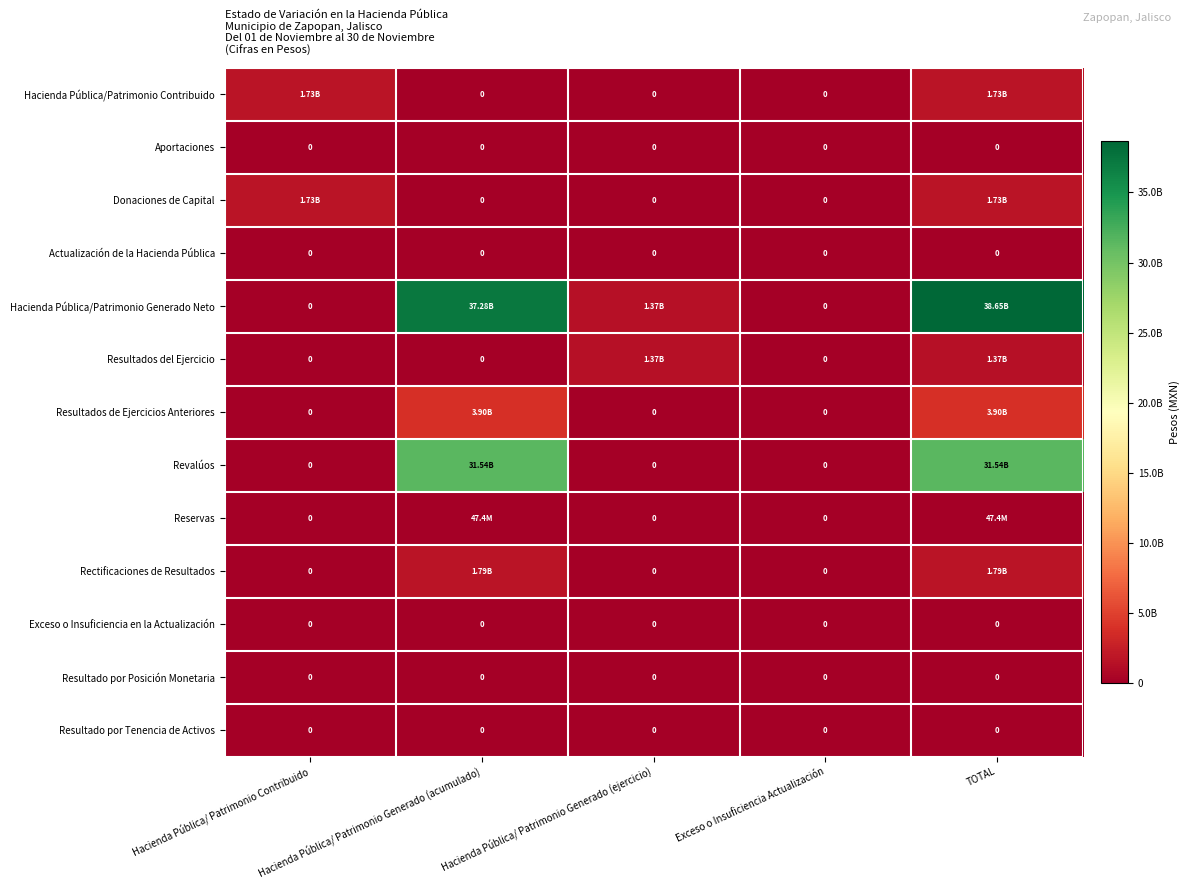

Rank the series at Hacienda Pública/ Patrimonio Generado (ejercicio) from highest to lowest value.

Hacienda Pública/Patrimonio Generado Neto, Resultados del Ejercicio, Hacienda Pública/Patrimonio Contribuido, Aportaciones, Donaciones de Capital, Actualización de la Hacienda Pública, Resultados de Ejercicios Anteriores, Revalúos, Reservas, Rectificaciones de Resultados, Exceso o Insuficiencia en la Actualización, Resultado por Posición Monetaria, Resultado por Tenencia de Activos